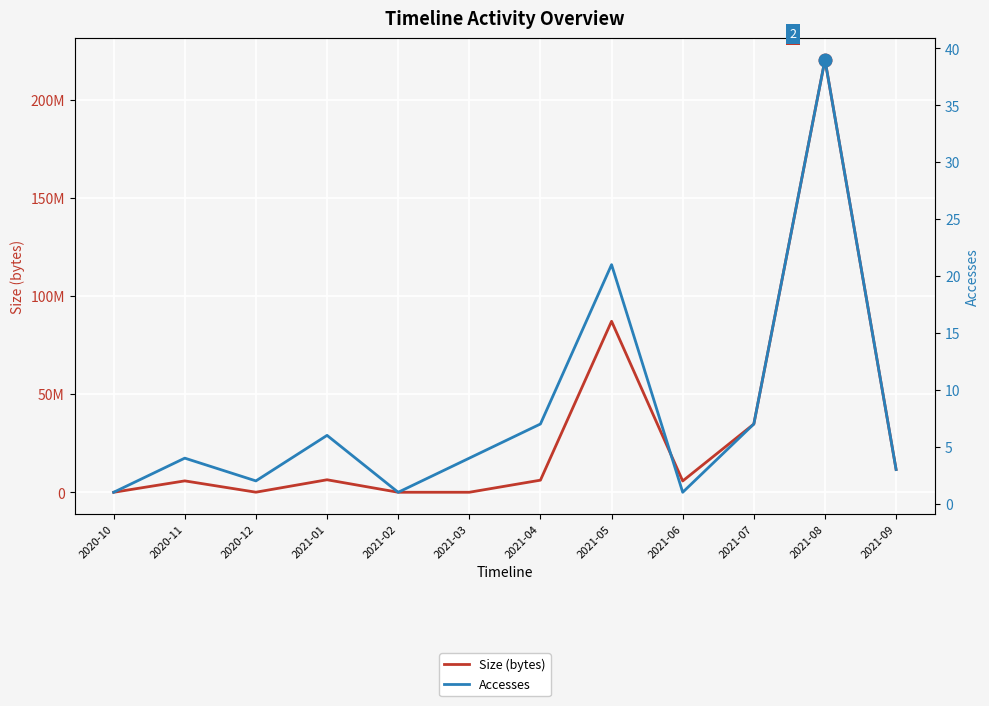

At which category is the sum across all series the highest?

2021-08